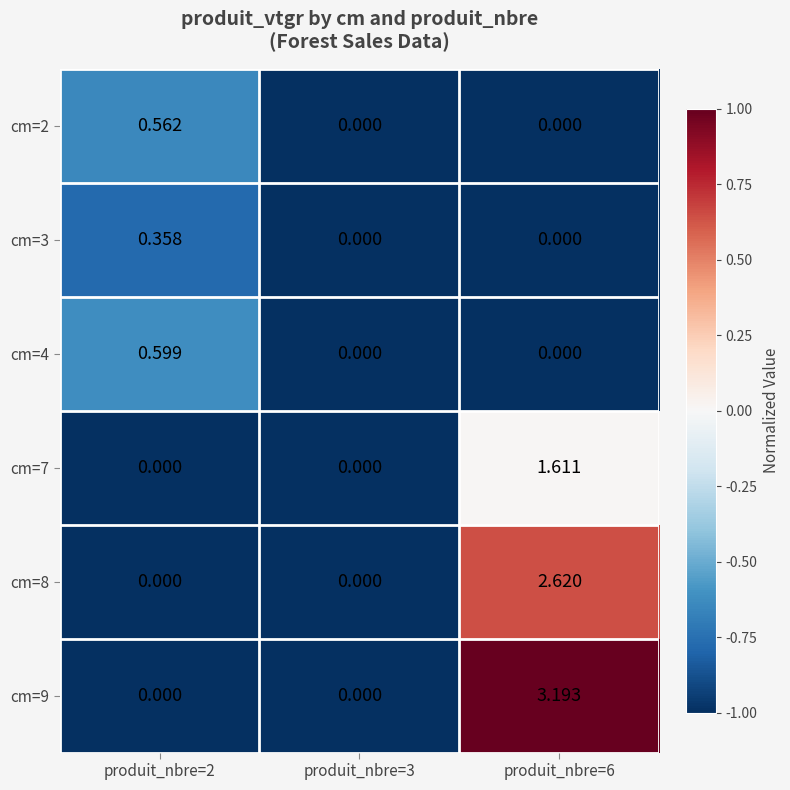

Is the value of cm=2 at produit_nbre=2 greater than the value of cm=8 at produit_nbre=2?

Yes